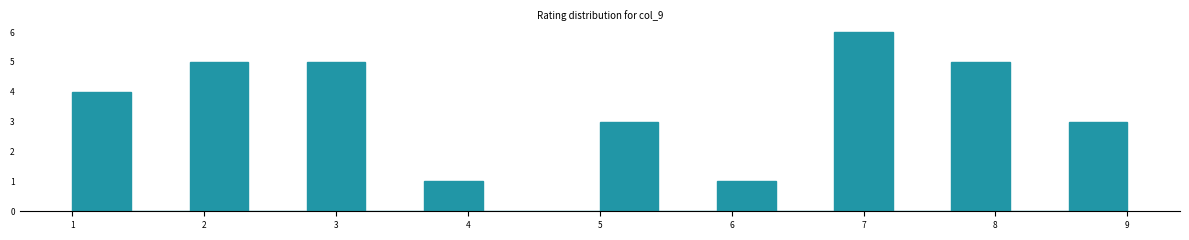

Which range on the x-axis has the tallest bar?

6.8 to 7.2